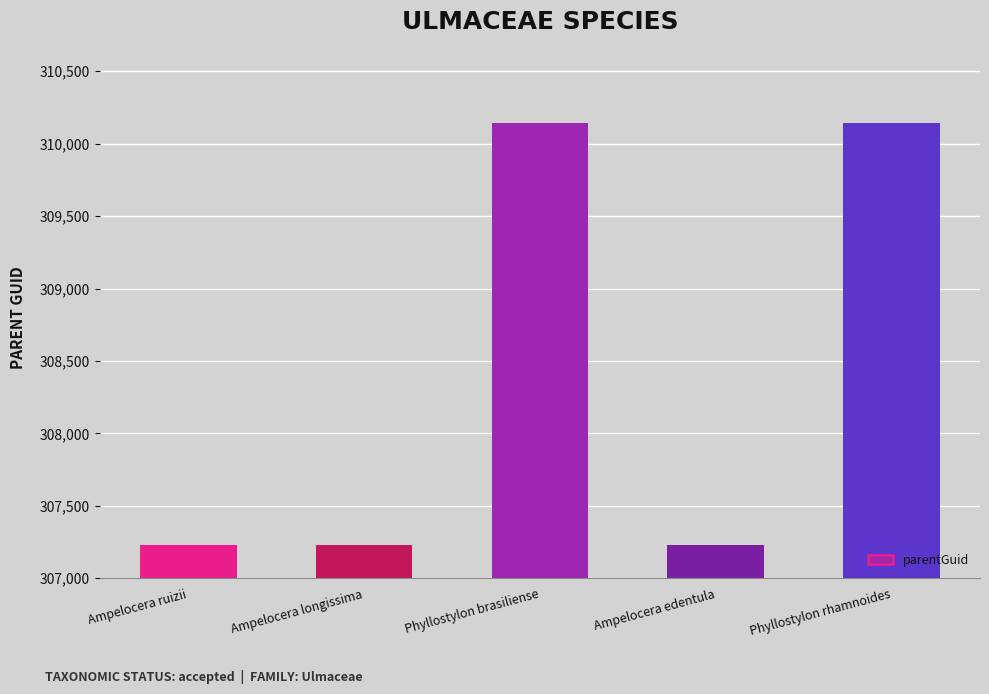

What is the average value?

308394